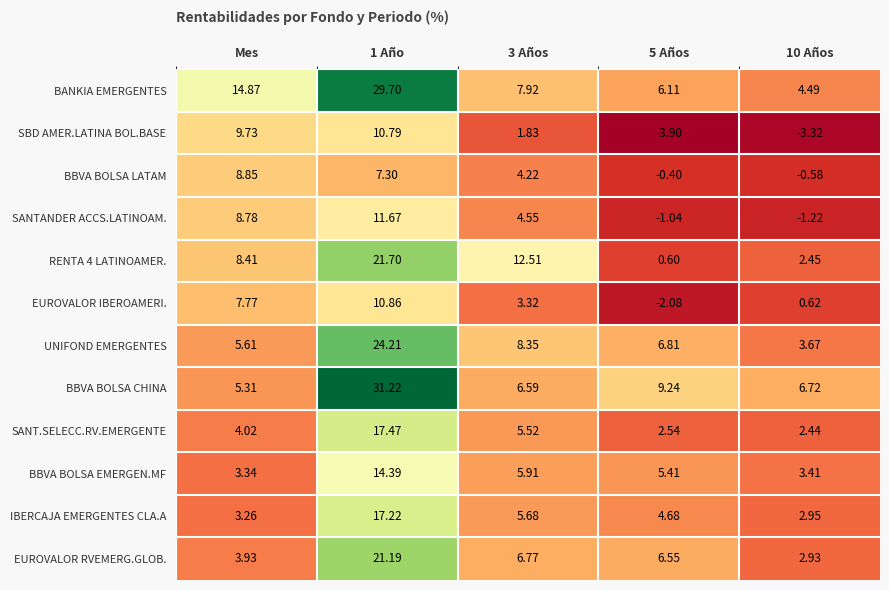

Is the value of SBD AMER.LATINA BOL.BASE at 10 Años greater than the value of RENTA 4 LATINOAMER. at 1 Año?

No